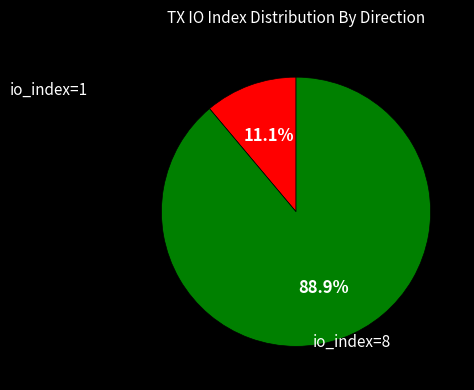

Is there any slice that represents more than half of the pie?

Yes